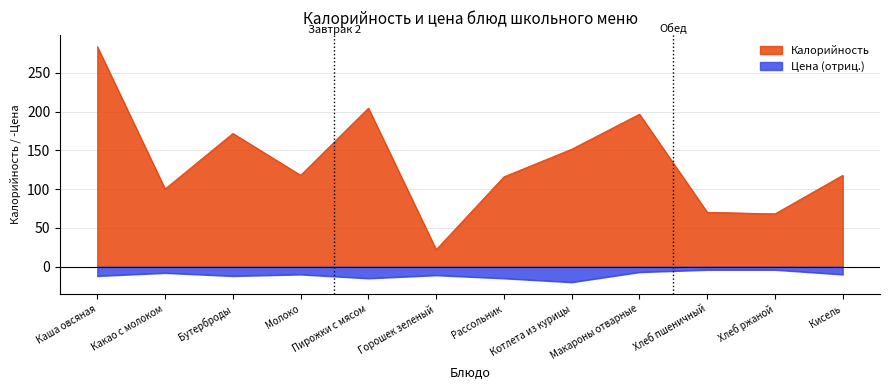

True or false: Цена and Калорийность cross at least once.

False